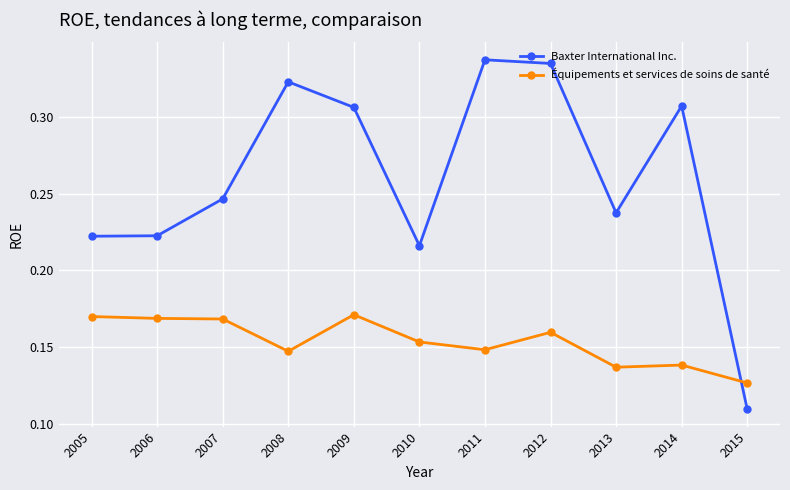

Is this an area chart (filled region under the line)?

No